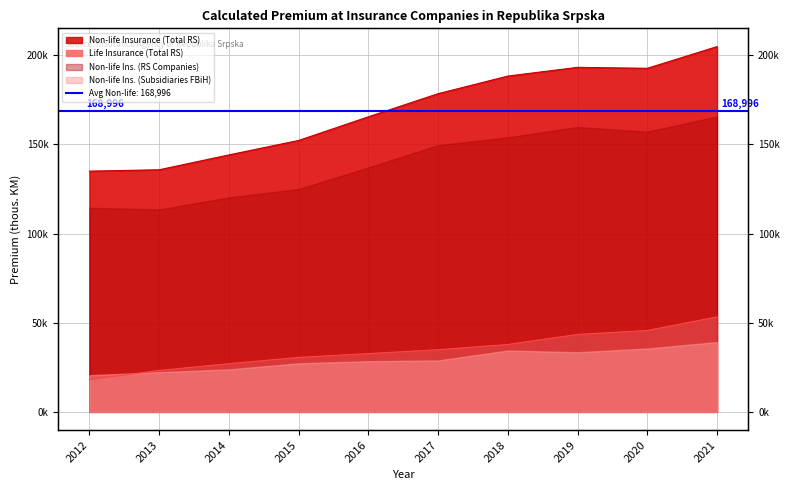

What is the value of the Non-life Insurance (Total RS) point at the 6th from the left?

178431